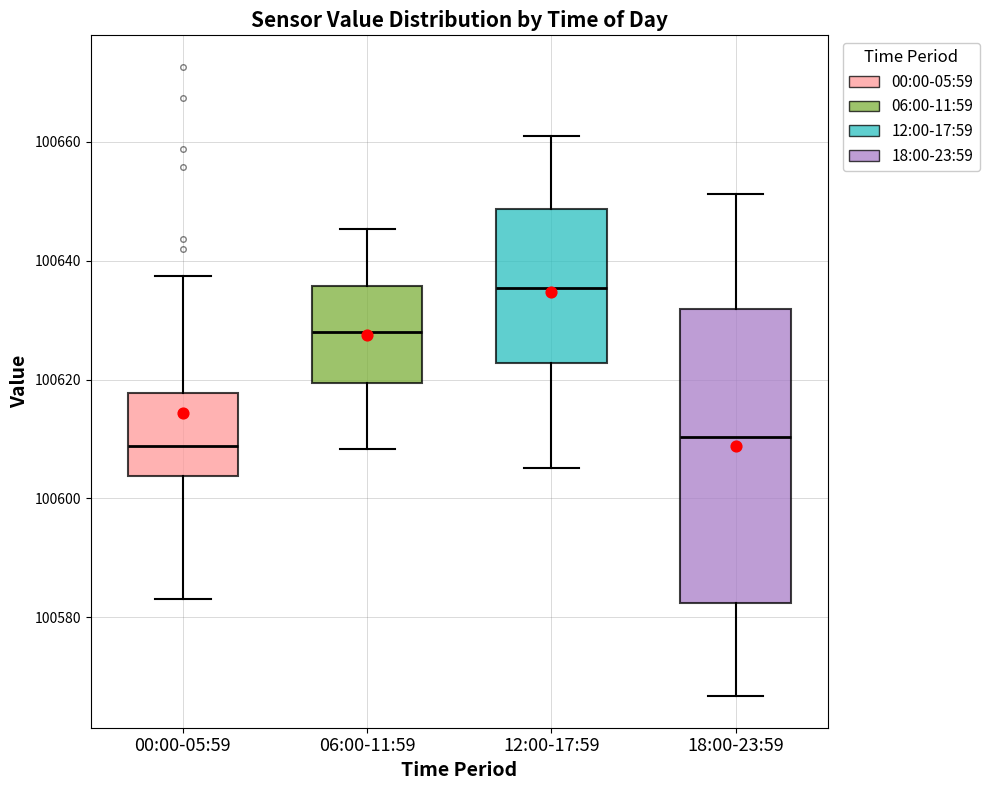

Reading left to right, transcribe this box plot: for each box, give where its median line is, the range the box spans, and where its two whiskers end, as read against the y-axis. The values are not printed on the chart, so give them approximately, as read against the axis.

00:00-05:59: median 100608, box 100604 to 100618, whiskers 100584 to 100638
06:00-11:59: median 100628, box 100620 to 100636, whiskers 100608 to 100646
12:00-17:59: median 100636, box 100622 to 100648, whiskers 100606 to 100660
18:00-23:59: median 100610, box 100582 to 100632, whiskers 100566 to 100652